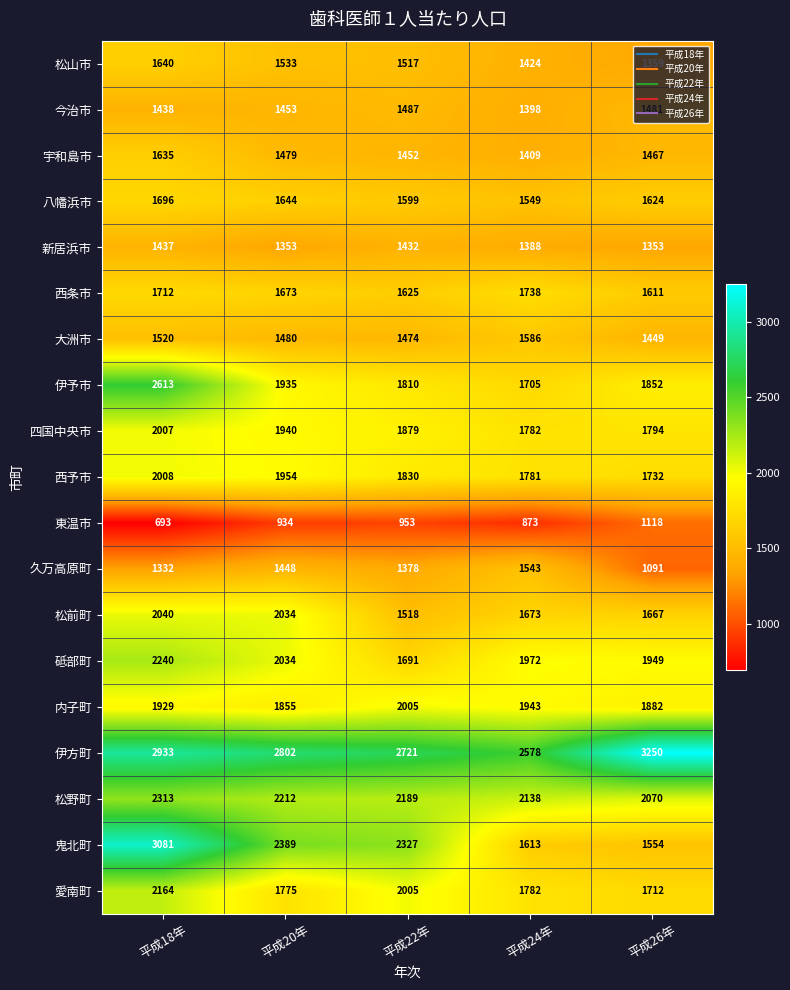

What is the total value across all series at 平成20年?

33927